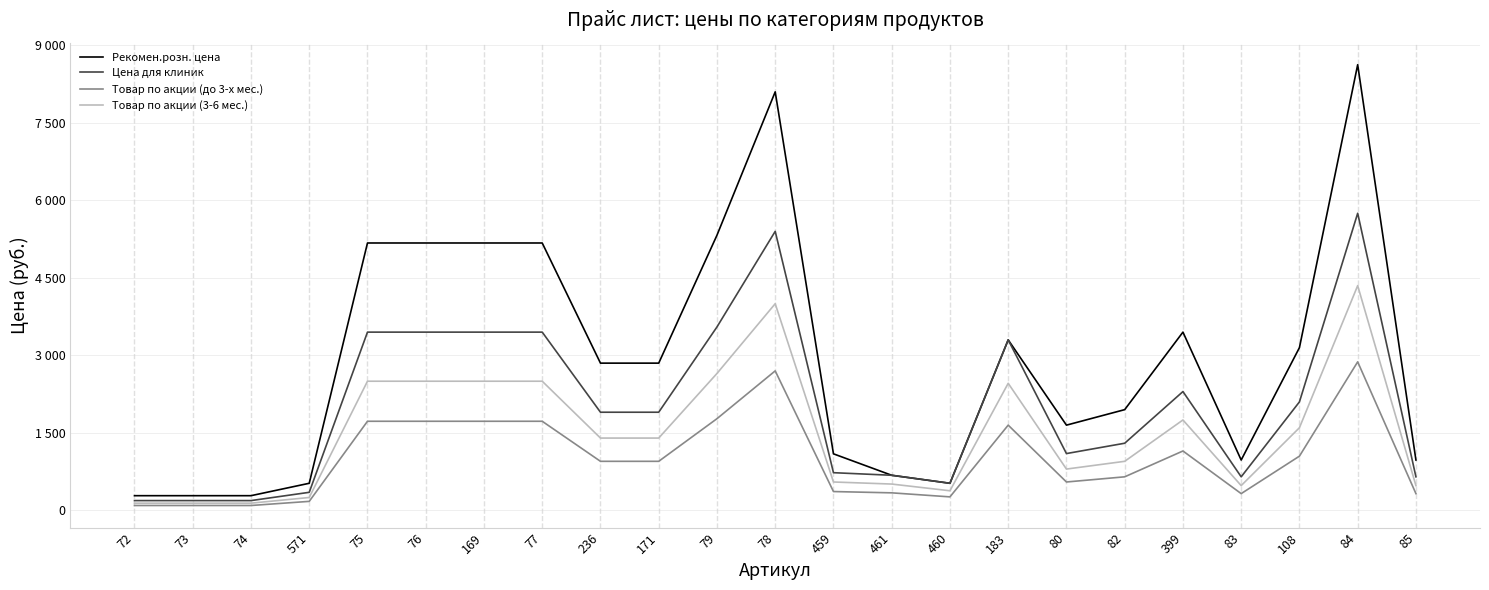

Is the value of Товар по акции (до 3-х мес.) at 82 greater than the value of Цена для клиник at 74?

Yes